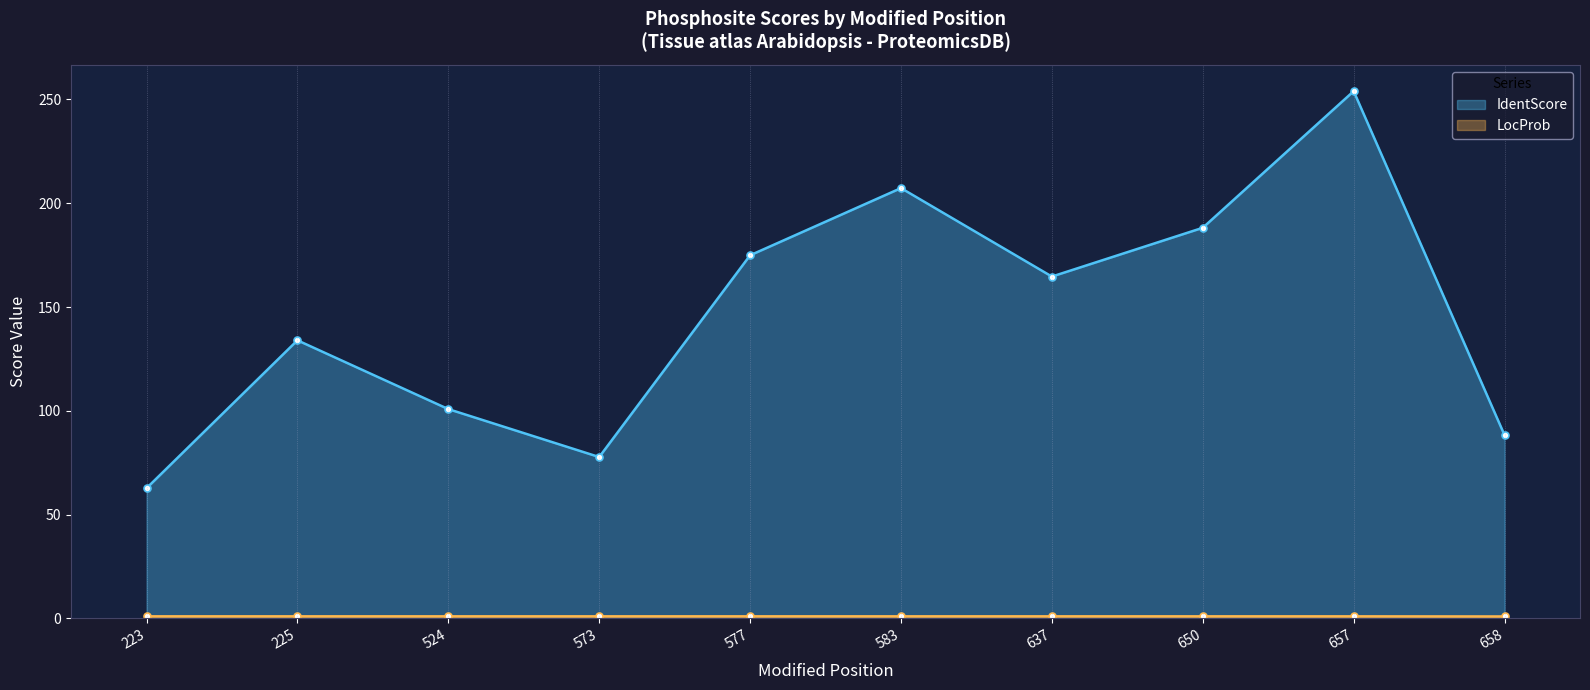

True or false: IdentScore and LocProb intersect in this chart.

False